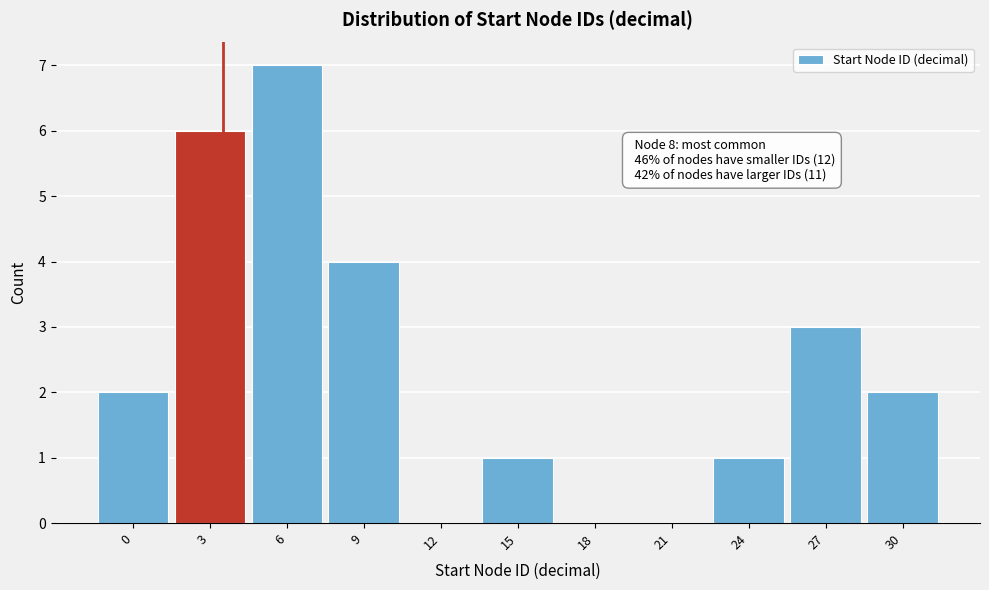

Reading left to right, list all the values displayed in this chart.

0=2	3=6	6=7	9=4	12=0	15=1	18=0	21=0	24=1	27=3	30=2